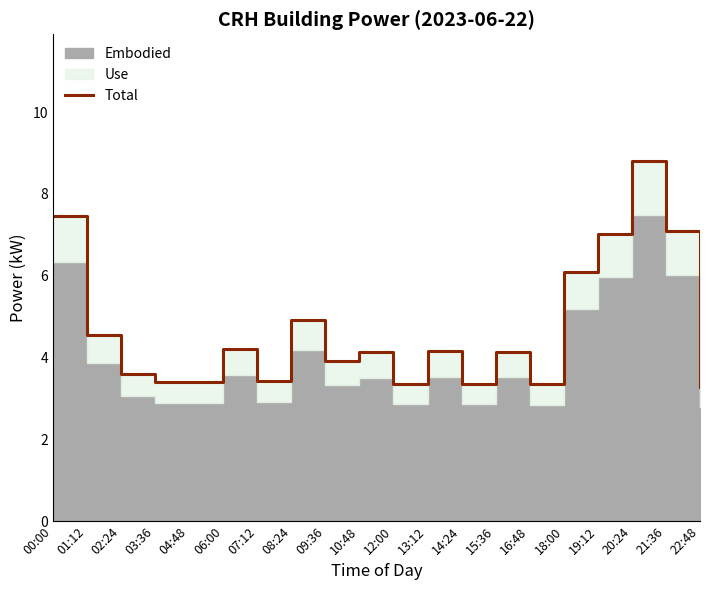

What position from the right is 10:48?

11